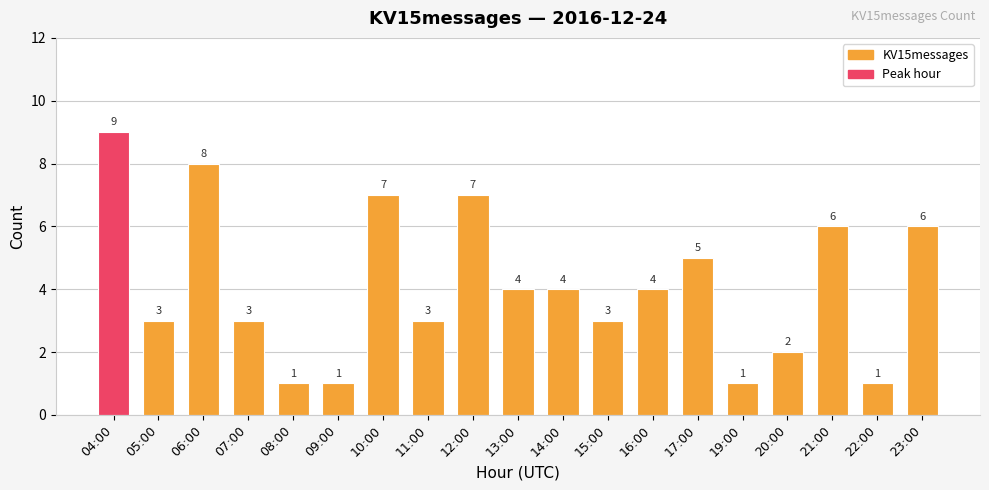

What is the difference between the maximum and minimum values?

8